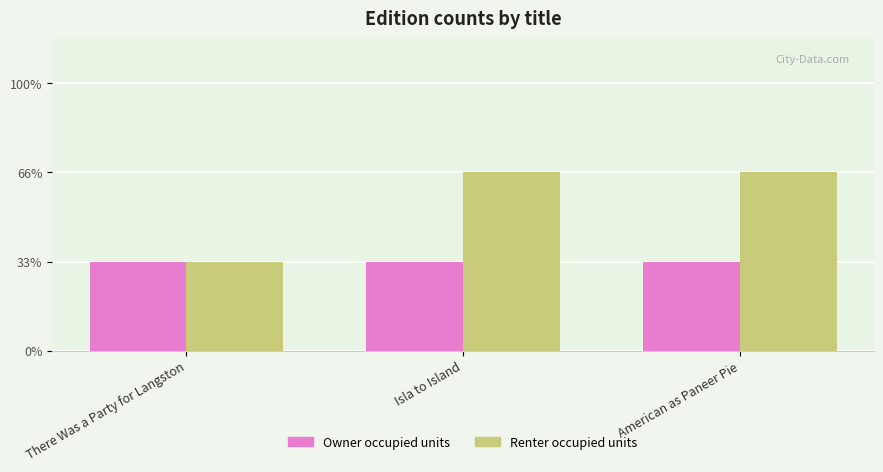

What are all the series names shown in the legend?

Owner occupied units, Renter occupied units